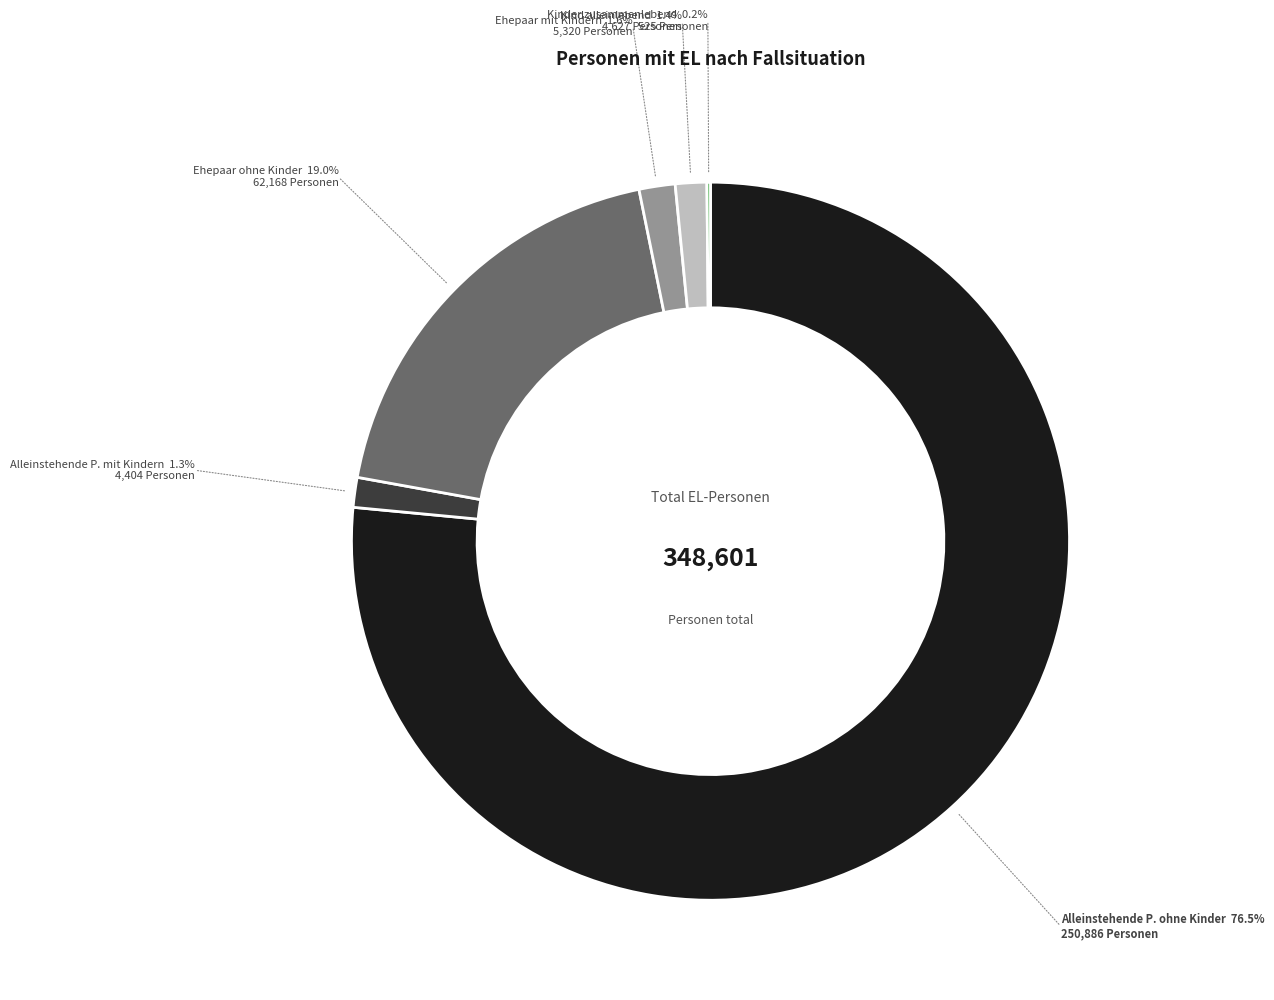

Is there any slice that represents more than half of the pie?

Yes